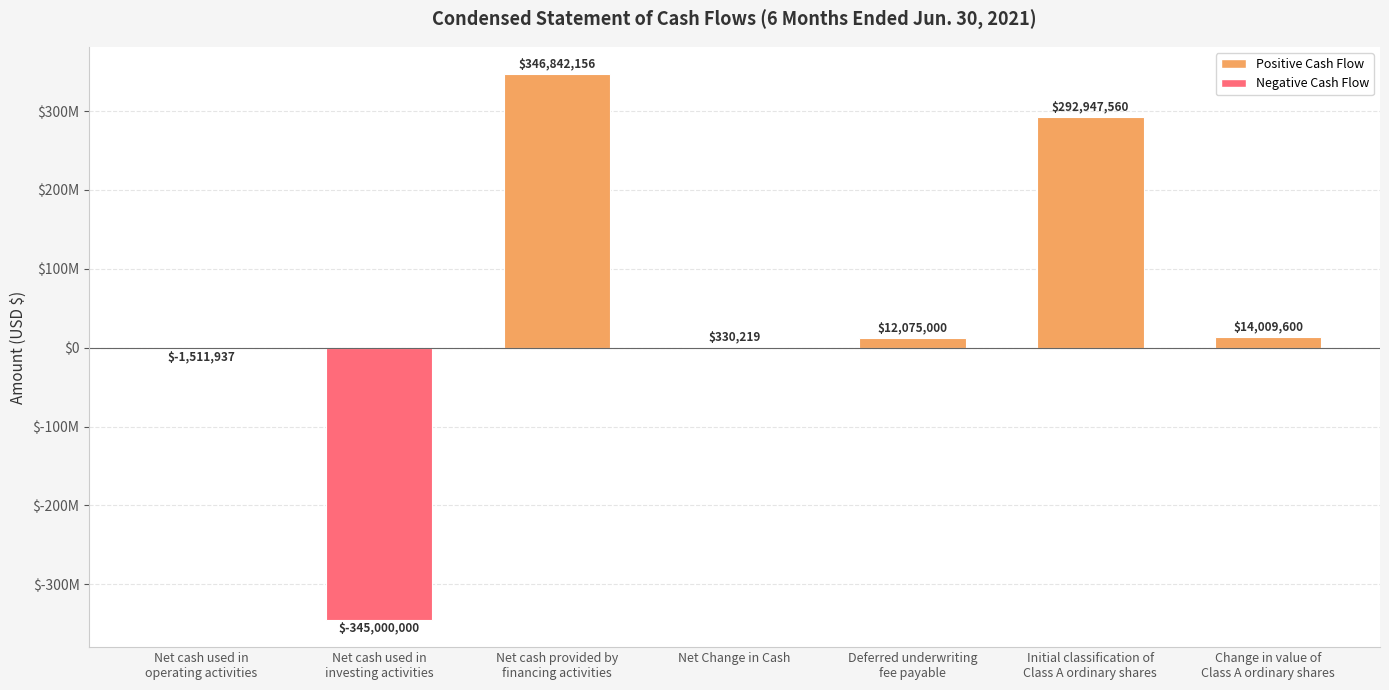

What is the difference between the maximum and second lowest values?

348354093